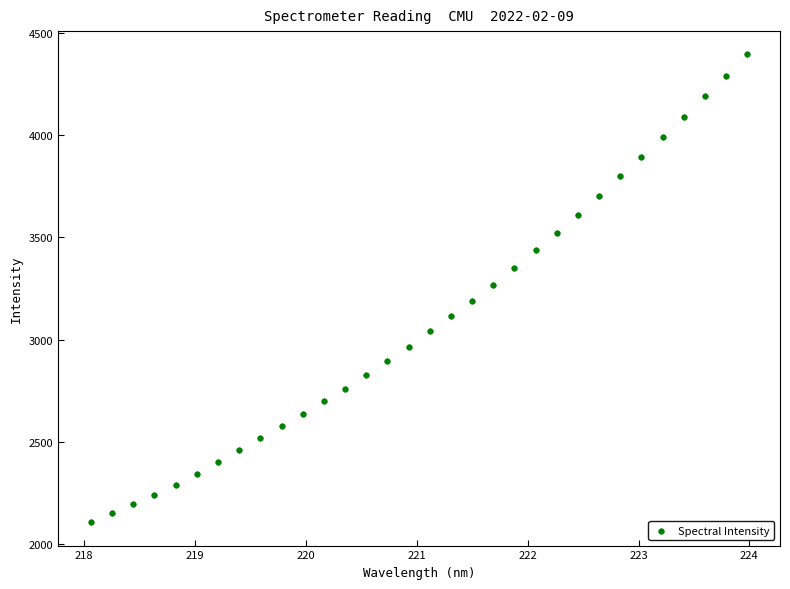

What is the range of Y values (max minus min)?

2289.8